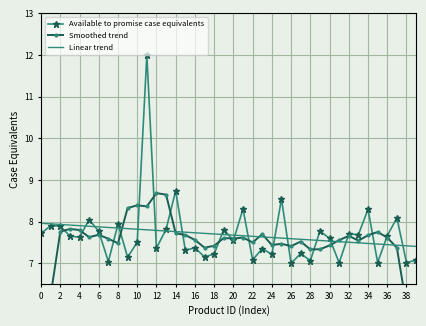

List the series in order of their peak value, lowest first.

Linear trend, Smoothed trend, Available to promise case equivalents